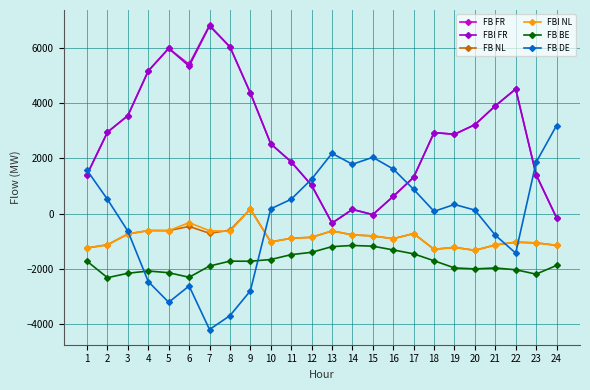

What is the difference between the second highest and second lowest values in the FB DE series?

5872.8